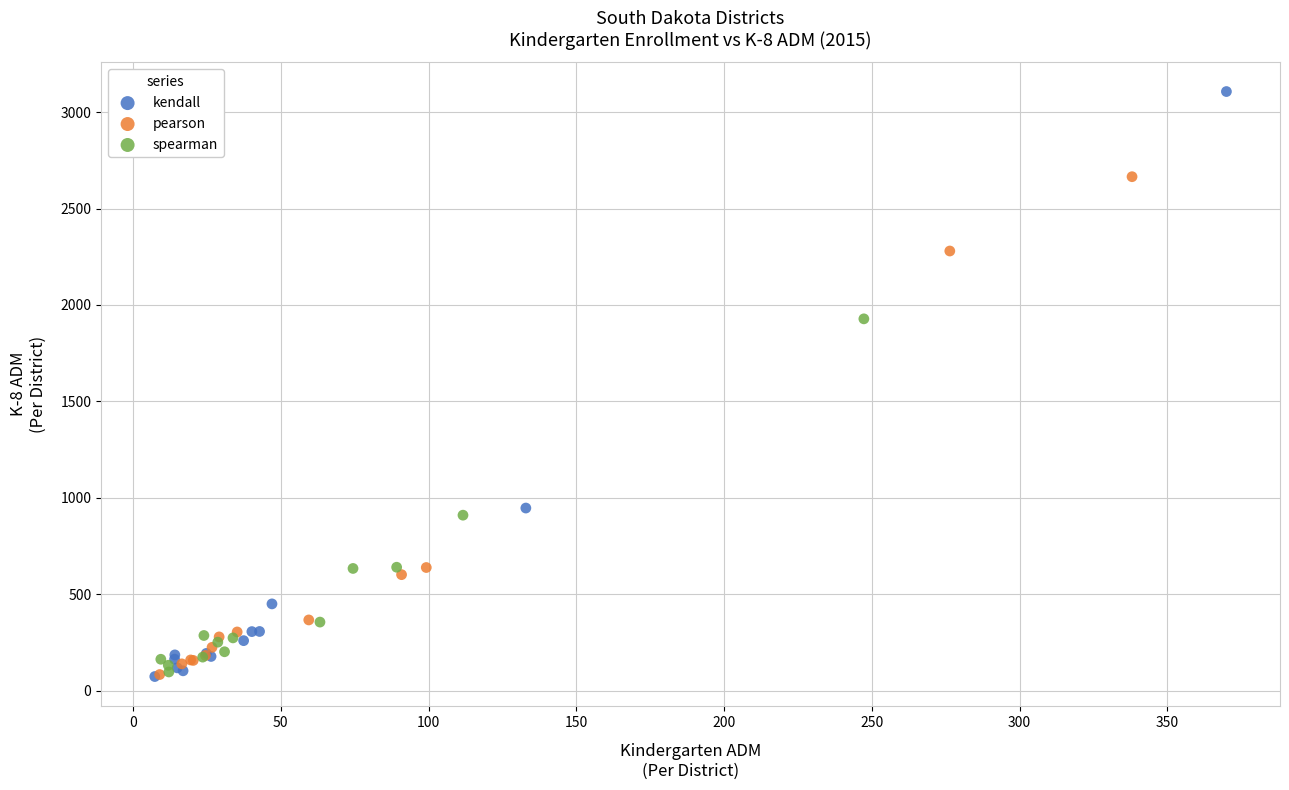

Which series has the largest Y range (max minus min)?

kendall